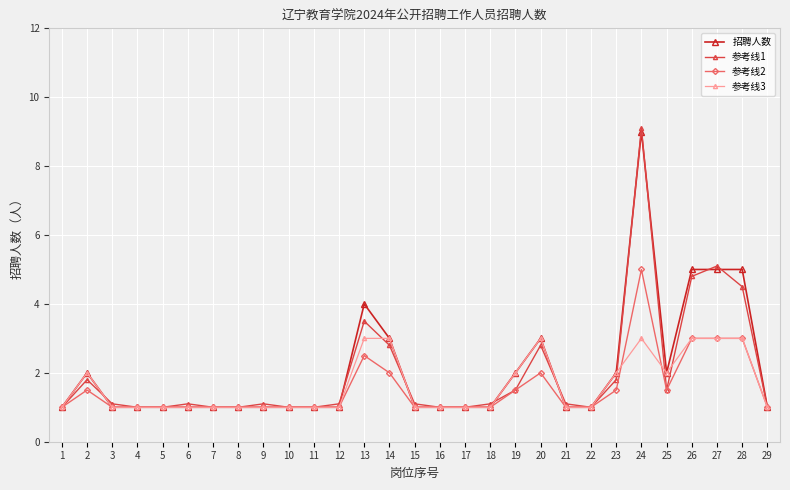

Reading right to left, list all the values displayed in this chart.

招聘人数: 1.0	5.0	5.0	5.0	2.0	9.0	2.0	1.0	1.0	3.0	2.0	1.0	1.0	1.0	1.0	3.0	4.0	1.0	1.0	1.0	1.0	1.0	1.0	1.0	1.0	1.0	1.0	2.0	1.0
参考线1: 1.0	4.5	5.1	4.8	1.5	9.1	1.8	1.0	1.1	2.8	1.5	1.1	1.0	1.0	1.1	2.8	3.5	1.1	1.0	1.0	1.1	1.0	1.0	1.1	1.0	1.0	1.1	1.8	1.0
参考线2: 1.0	3.0	3.0	3.0	1.5	5.0	1.5	1.0	1.0	2.0	1.5	1.0	1.0	1.0	1.0	2.0	2.5	1.0	1.0	1.0	1.0	1.0	1.0	1.0	1.0	1.0	1.0	1.5	1.0
参考线3: 1.0	3.0	3.0	3.0	2.0	3.0	2.0	1.0	1.0	3.0	2.0	1.0	1.0	1.0	1.0	3.0	3.0	1.0	1.0	1.0	1.0	1.0	1.0	1.0	1.0	1.0	1.0	2.0	1.0